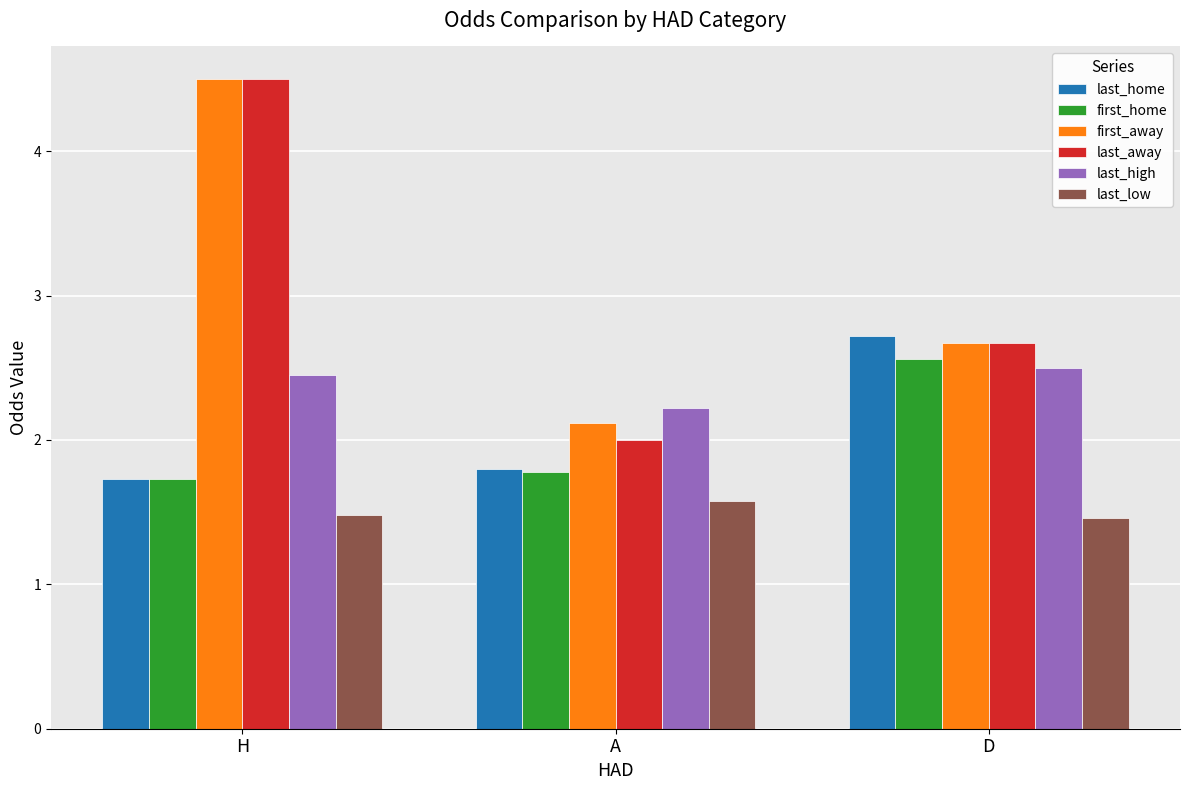

What is the difference between the highest and lowest values at D?

1.3